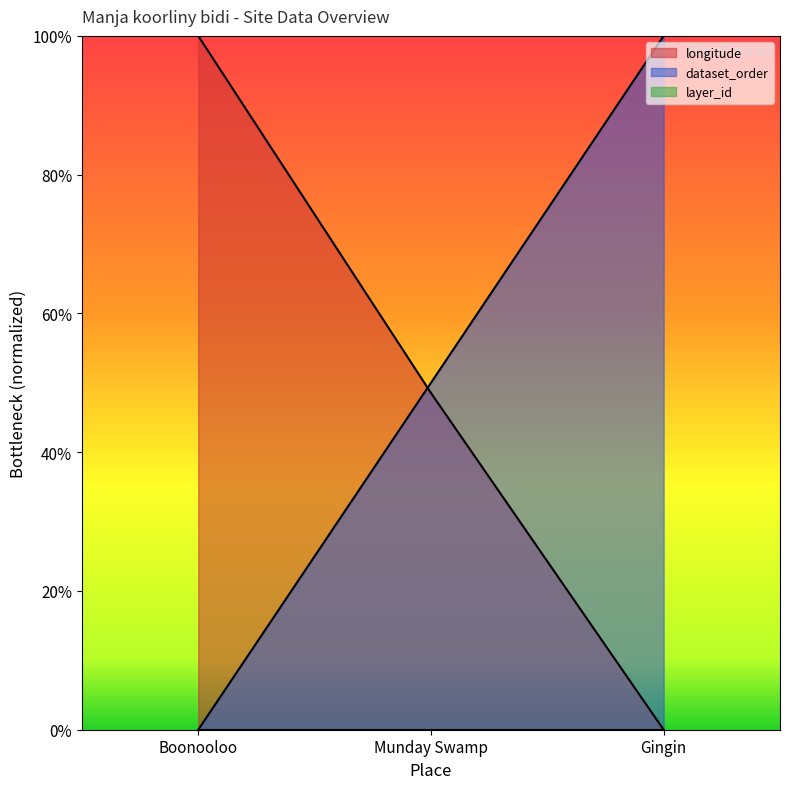

Does the chart display data point markers on the line(s)?

No